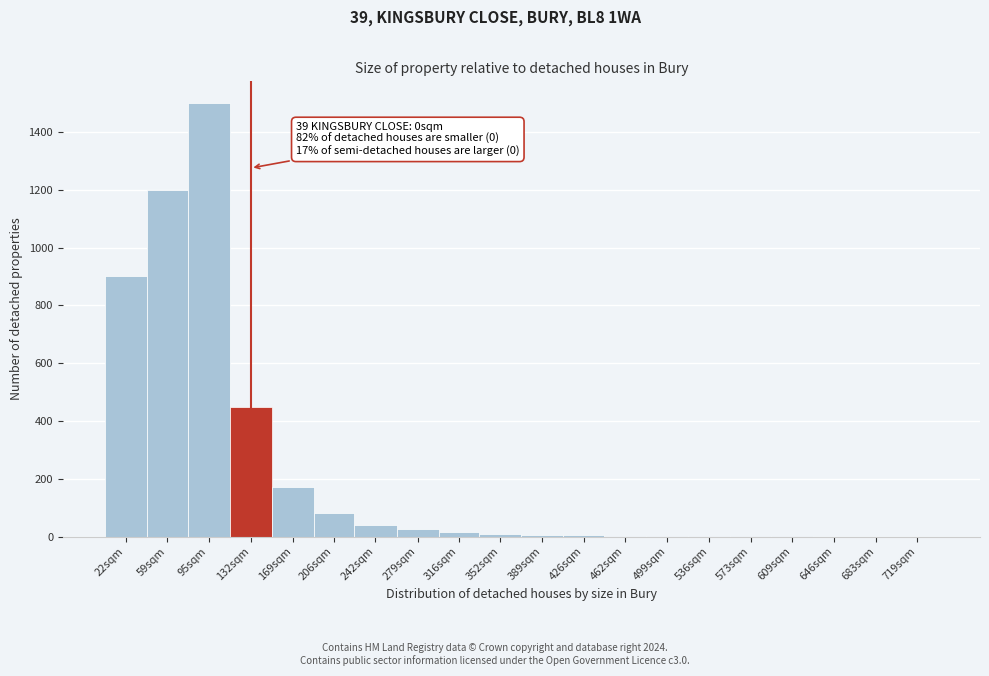

Which category has the highest value across all series?

95sqm